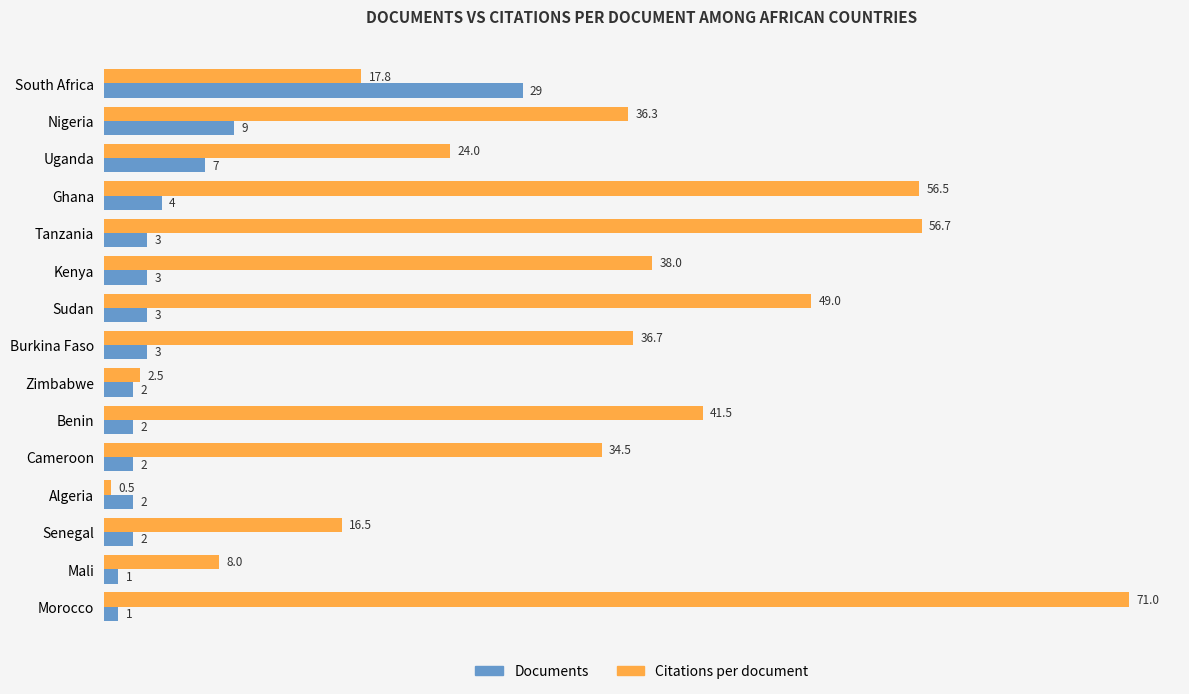

What is the maximum value shown in the chart?

71.0